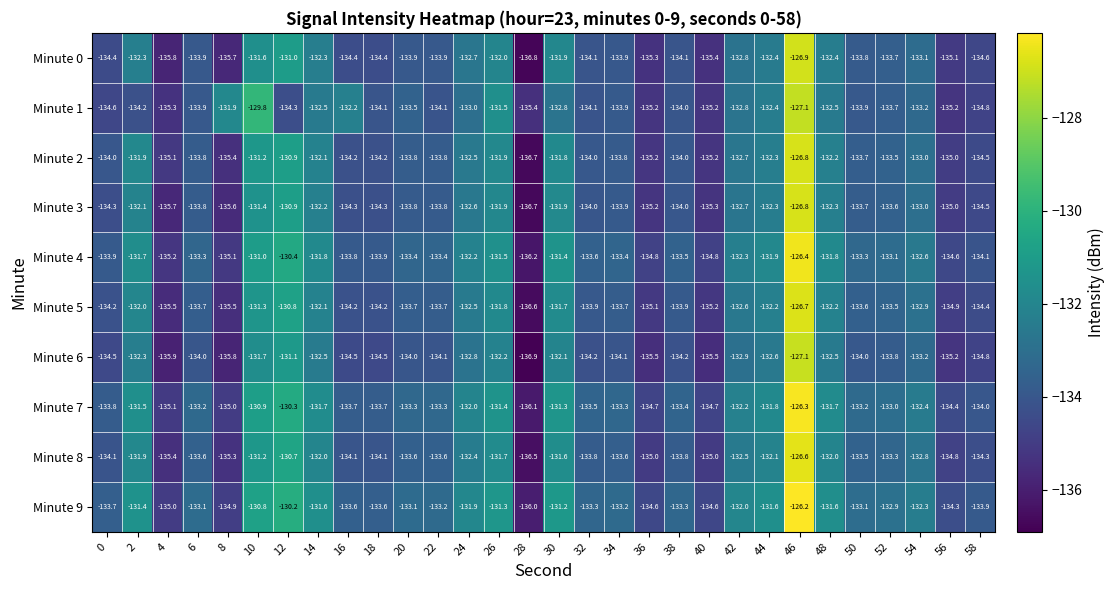

What is the approximate value of Minute 5 at 0?

-134.2